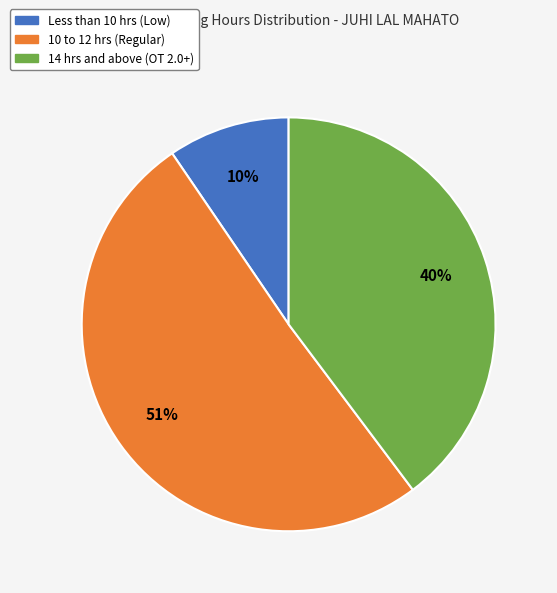

Does any single category account for the majority?

Yes